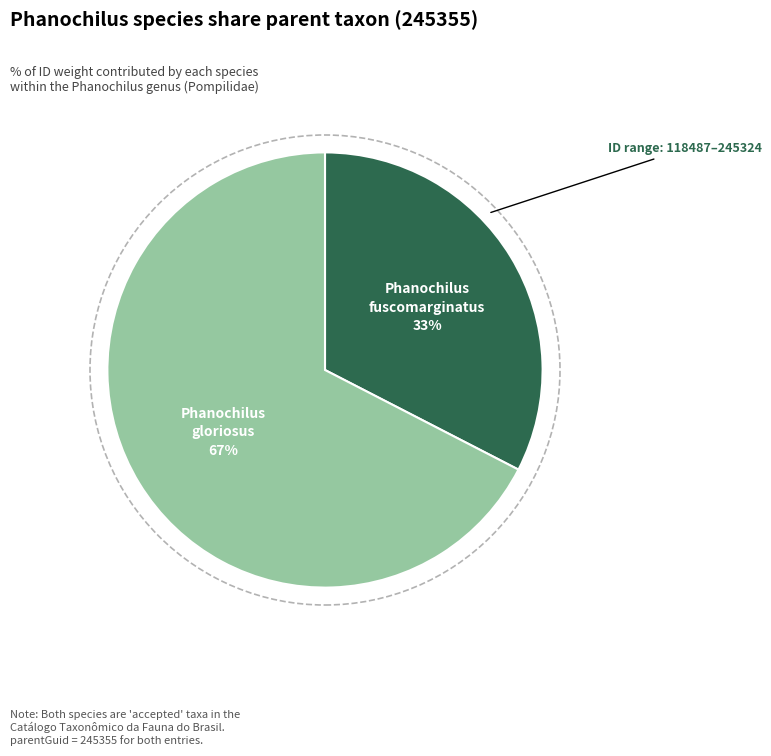

To the nearest percent, what is the average slice percentage?

50%